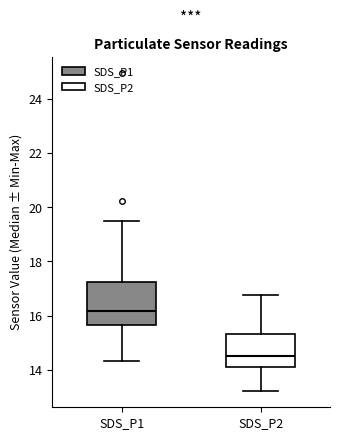

Where is the lower edge of the box for SDS_P2 on the y-axis? The values are not printed on the chart, so give them approximately, as read against the axis.

14.0